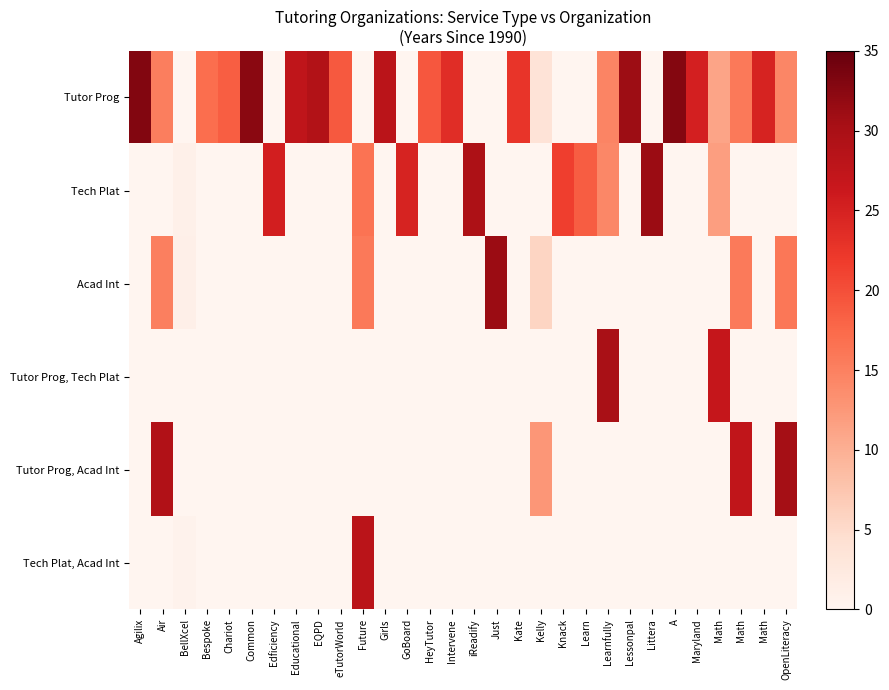

Reading left to right, what are all the values shown in this chart?

Tutor Prog: Agilix=33.0	Air=15.2	BellXcel=0.0	Bespoke=17.0	Chariot=18.5	Common=32.5	Edficiency=0.0	Educational=27.5	EQPD=29.1	eTutorWorld=19.1	Future=0.0	Girls=28.1	GoBoard=0.0	HeyTutor=19.2	Intervene=23.6	iReadify=0.0	Just=0.0	Kate=22.6	Kelly=3.7	Knack=0.0	Learn=0.0	Learnfully=14.5	Lessonpal=31.1	Littera=0.0	A=32.9	Maryland=25.2	Math=11.2	Math=15.8	Math=24.8	OpenLiteracy=14.4
Tech Plat: Agilix=0.0	Air=0.0	BellXcel=1.0	Bespoke=0.0	Chariot=0.0	Common=0.0	Edficiency=25.4	Educational=0.0	EQPD=0.0	eTutorWorld=0.0	Future=16.5	Girls=0.0	GoBoard=24.8	HeyTutor=0.0	Intervene=0.0	iReadify=29.6	Just=0.0	Kate=0.0	Kelly=0.0	Knack=21.5	Learn=18.6	Learnfully=14.2	Lessonpal=0.0	Littera=31.2	A=0.0	Maryland=0.0	Math=11.8	Math=0.0	Math=0.0	OpenLiteracy=0.0
Acad Int: Agilix=0.0	Air=15.1	BellXcel=1.2	Bespoke=0.0	Chariot=0.0	Common=0.0	Edficiency=0.0	Educational=0.0	EQPD=0.0	eTutorWorld=0.0	Future=15.7	Girls=0.0	GoBoard=0.0	HeyTutor=0.0	Intervene=0.0	iReadify=0.0	Just=31.2	Kate=0.0	Kelly=5.7	Knack=0.0	Learn=0.0	Learnfully=0.0	Lessonpal=0.0	Littera=0.0	A=0.0	Maryland=0.0	Math=0.0	Math=15.7	Math=0.0	OpenLiteracy=16.0
Tutor Prog, Tech Plat: Agilix=0.0	Air=0.0	BellXcel=0.0	Bespoke=0.0	Chariot=0.0	Common=0.0	Edficiency=0.0	Educational=0.0	EQPD=0.0	eTutorWorld=0.0	Future=0.0	Girls=0.0	GoBoard=0.0	HeyTutor=0.0	Intervene=0.0	iReadify=0.0	Just=0.0	Kate=0.0	Kelly=0.0	Knack=0.0	Learn=0.0	Learnfully=29.9	Lessonpal=0.0	Littera=0.0	A=0.0	Maryland=0.0	Math=26.9	Math=0.0	Math=0.0	OpenLiteracy=0.0
Tutor Prog, Acad Int: Agilix=0.0	Air=29.2	BellXcel=0.0	Bespoke=0.0	Chariot=0.0	Common=0.0	Edficiency=0.0	Educational=0.0	EQPD=0.0	eTutorWorld=0.0	Future=0.0	Girls=0.0	GoBoard=0.0	HeyTutor=0.0	Intervene=0.0	iReadify=0.0	Just=0.0	Kate=0.0	Kelly=12.6	Knack=0.0	Learn=0.0	Learnfully=0.0	Lessonpal=0.0	Littera=0.0	A=0.0	Maryland=0.0	Math=0.0	Math=27.4	Math=0.0	OpenLiteracy=30.6
Tech Plat, Acad Int: Agilix=0.0	Air=0.0	BellXcel=0.6	Bespoke=0.0	Chariot=0.0	Common=0.0	Edficiency=0.0	Educational=0.0	EQPD=0.0	eTutorWorld=0.0	Future=28.1	Girls=0.0	GoBoard=0.0	HeyTutor=0.0	Intervene=0.0	iReadify=0.0	Just=0.0	Kate=0.0	Kelly=0.0	Knack=0.0	Learn=0.0	Learnfully=0.0	Lessonpal=0.0	Littera=0.0	A=0.0	Maryland=0.0	Math=0.0	Math=0.0	Math=0.0	OpenLiteracy=0.0